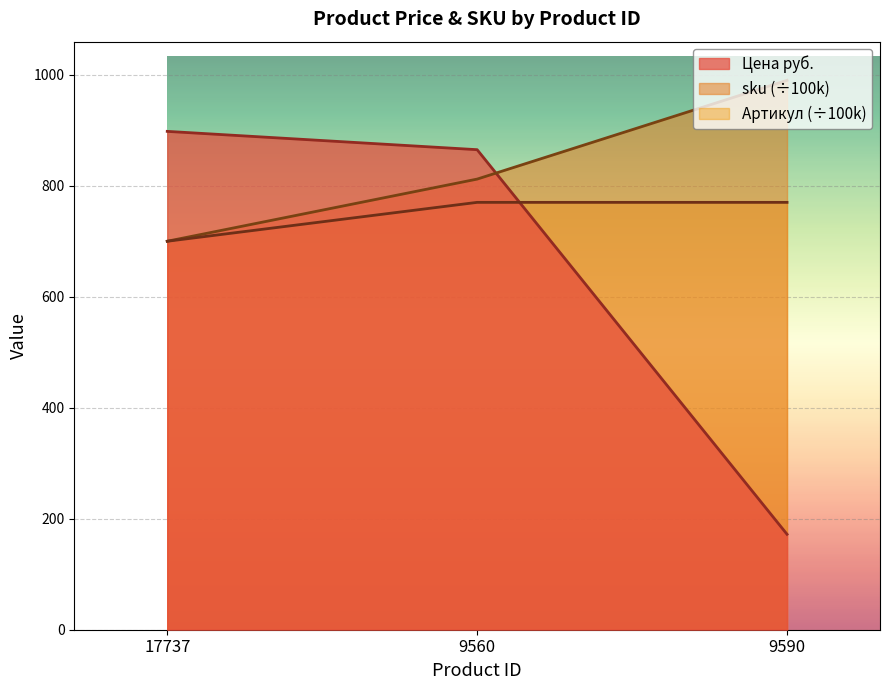

Between 9560 and 9590, which series saw the biggest shift?

Цена руб.